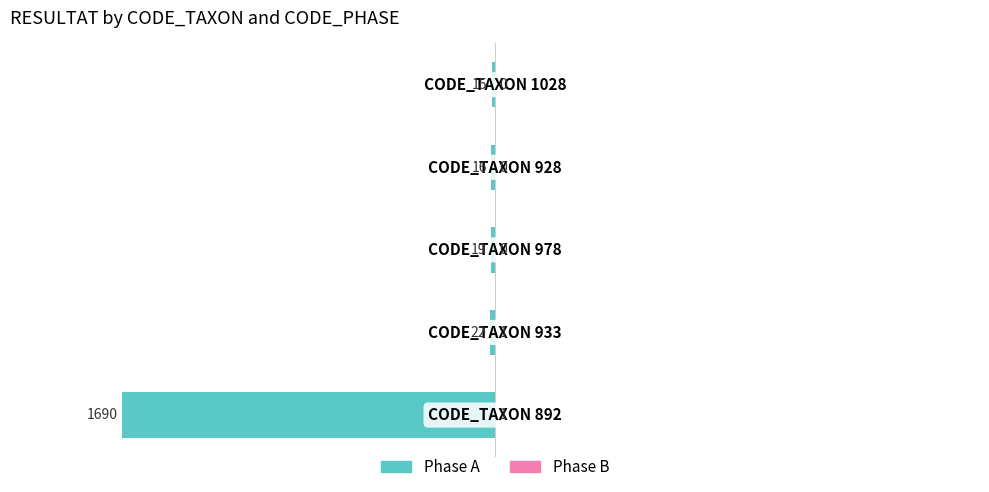

The Phase A series shows -9 at 3. True or false?

False